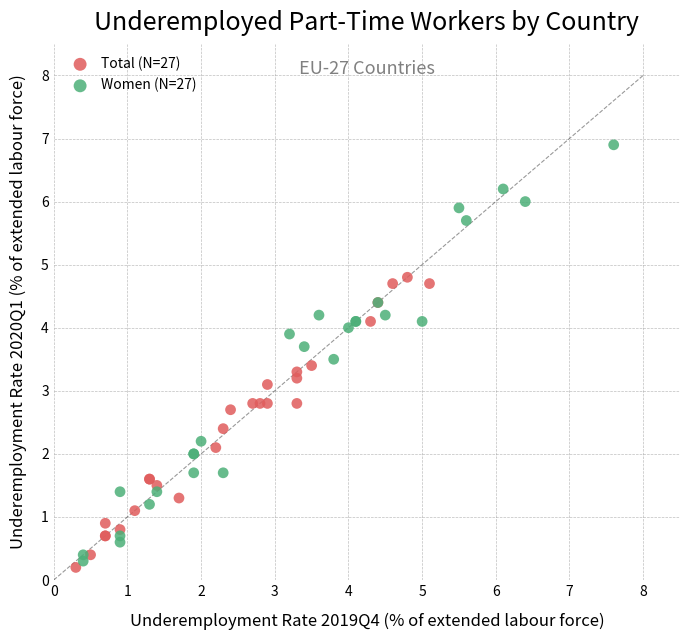

Which series has the widest spread of Y values?

Women (N=27)